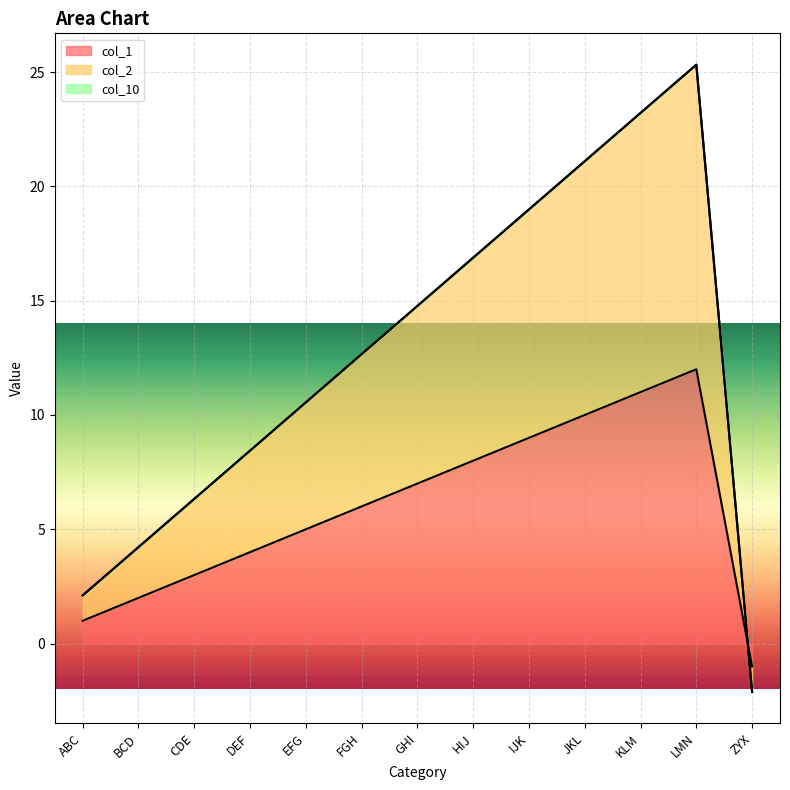

What is the label of the 5th point from the left?

EFG